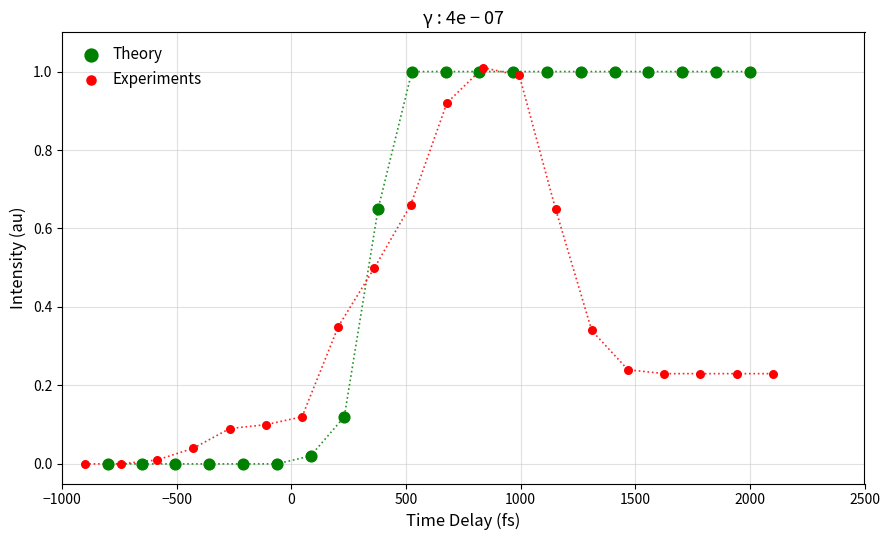

Which series contains the highest Y value?

Experiments